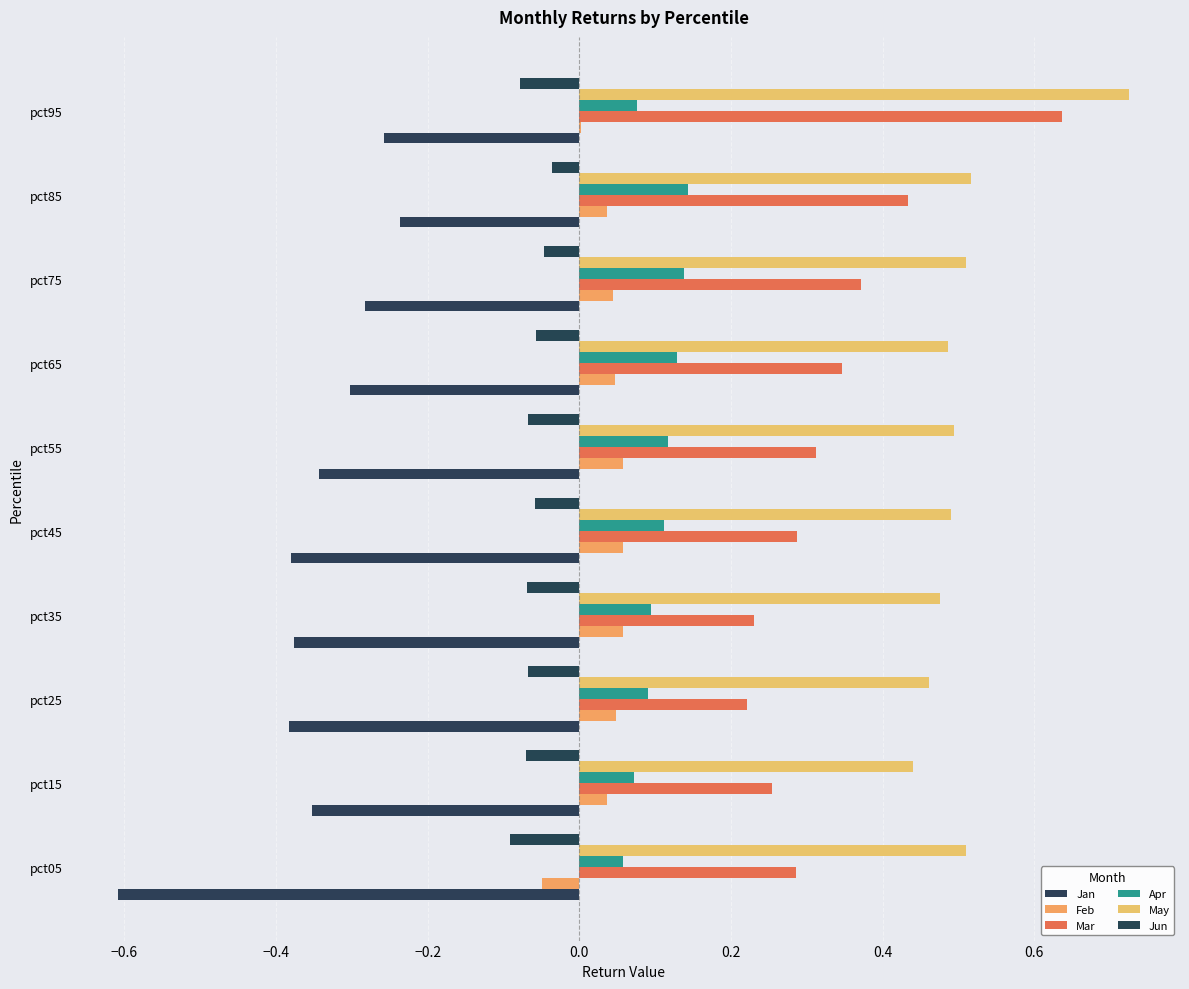

How many data points does each series have?

10